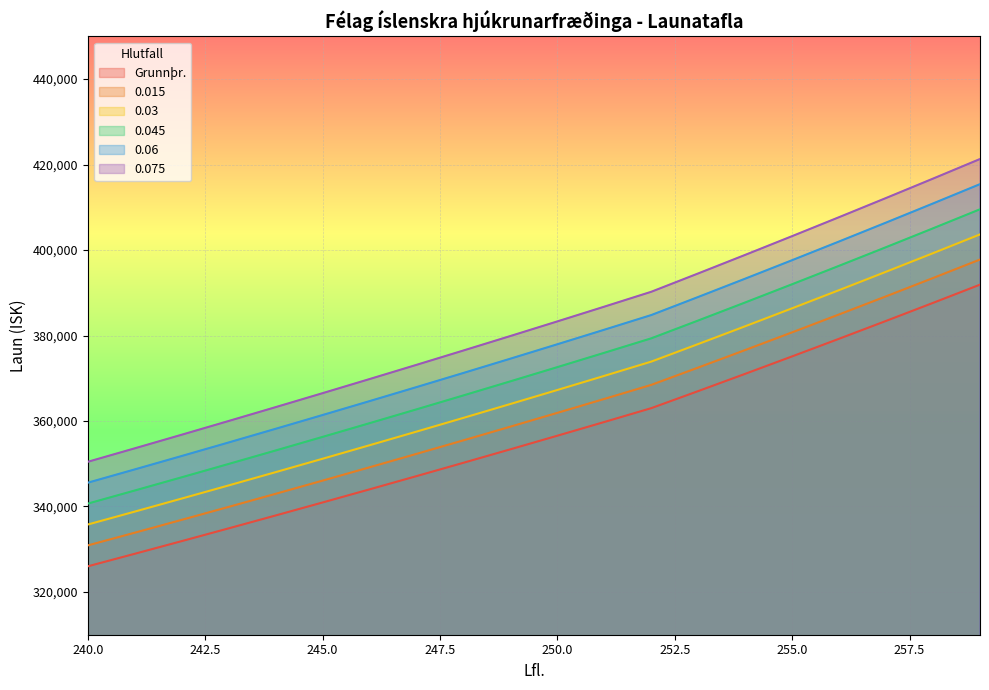

What is the value of the 0.015 point at the 13th from the left?

368451.6